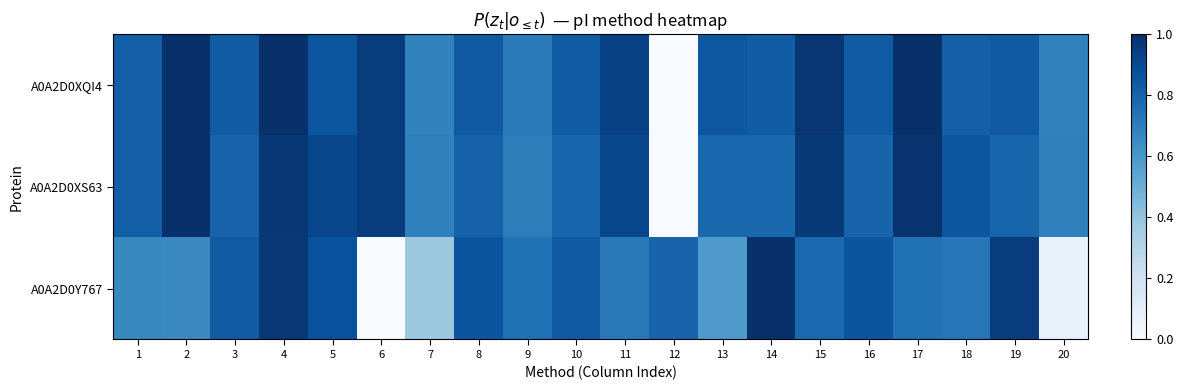

Which series has the widest spread of values?

A0A2D0XQI4